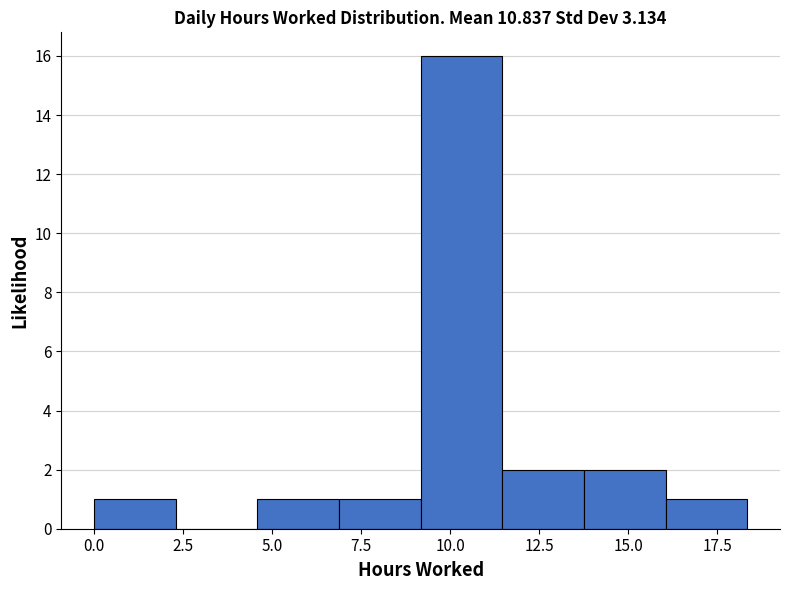

How tall is the bar that spans 14.0 to 16.0 on the x-axis? Neither the bar edges nor the heights are printed on the chart, so give them approximately, as read against the axes.

2